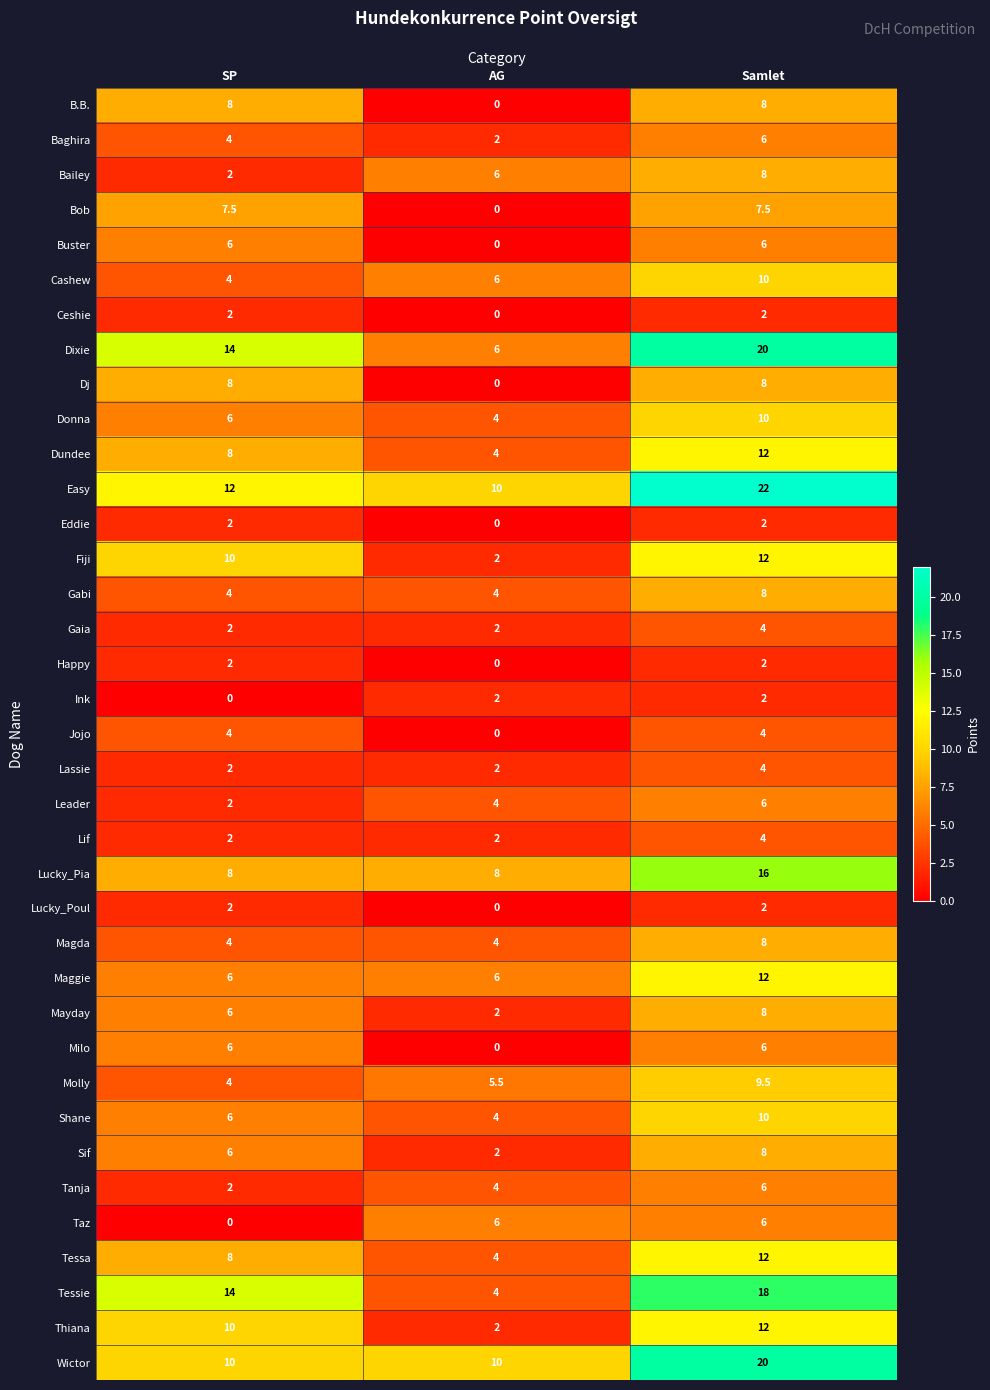

What is the highest value of the Lassie series?

4.0